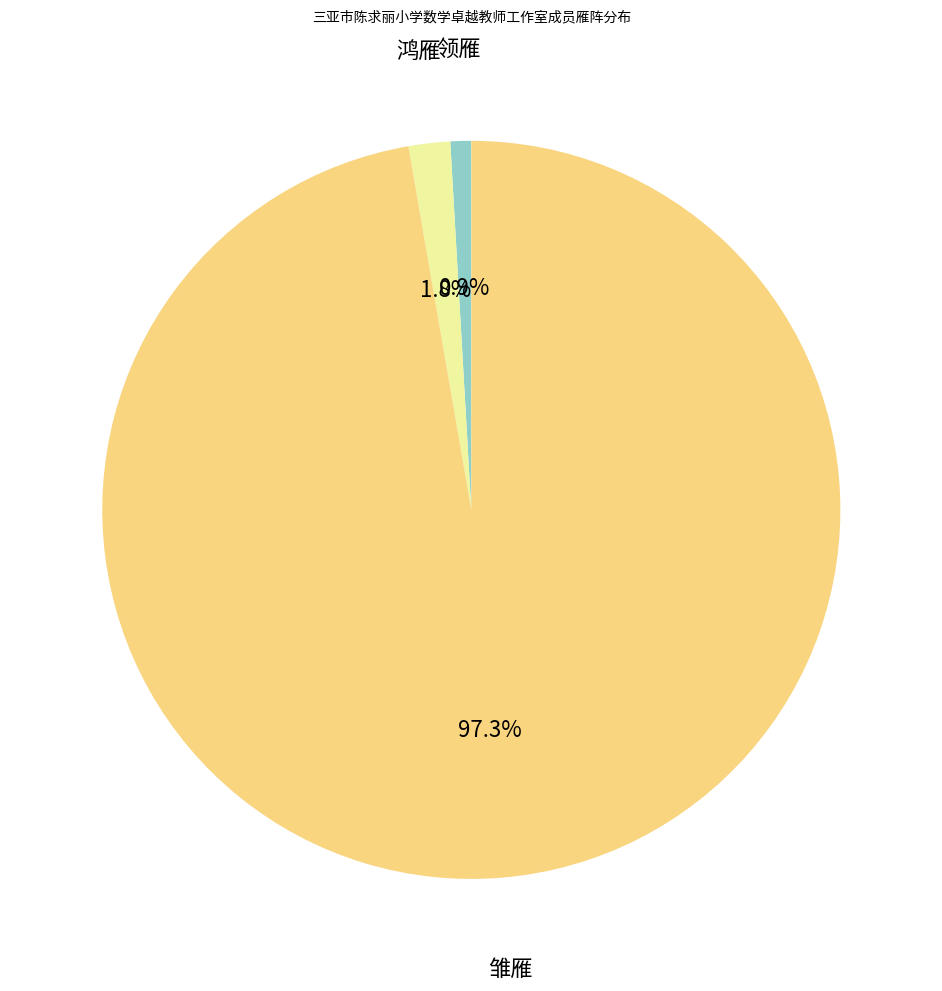

To the nearest percent, what is the average slice percentage?

33%